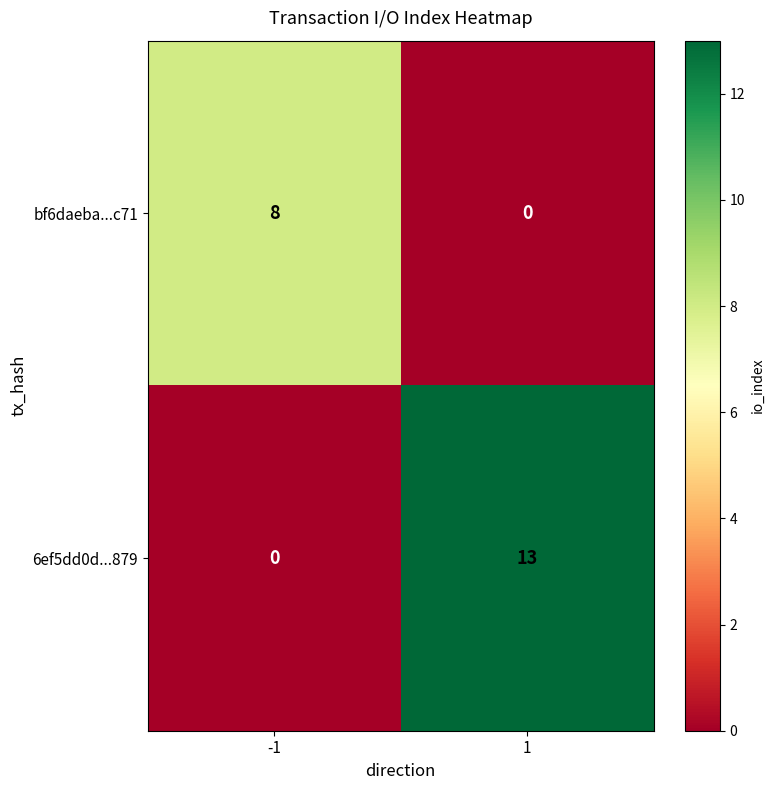

What is the maximum value for 6ef5dd0d...879?

13